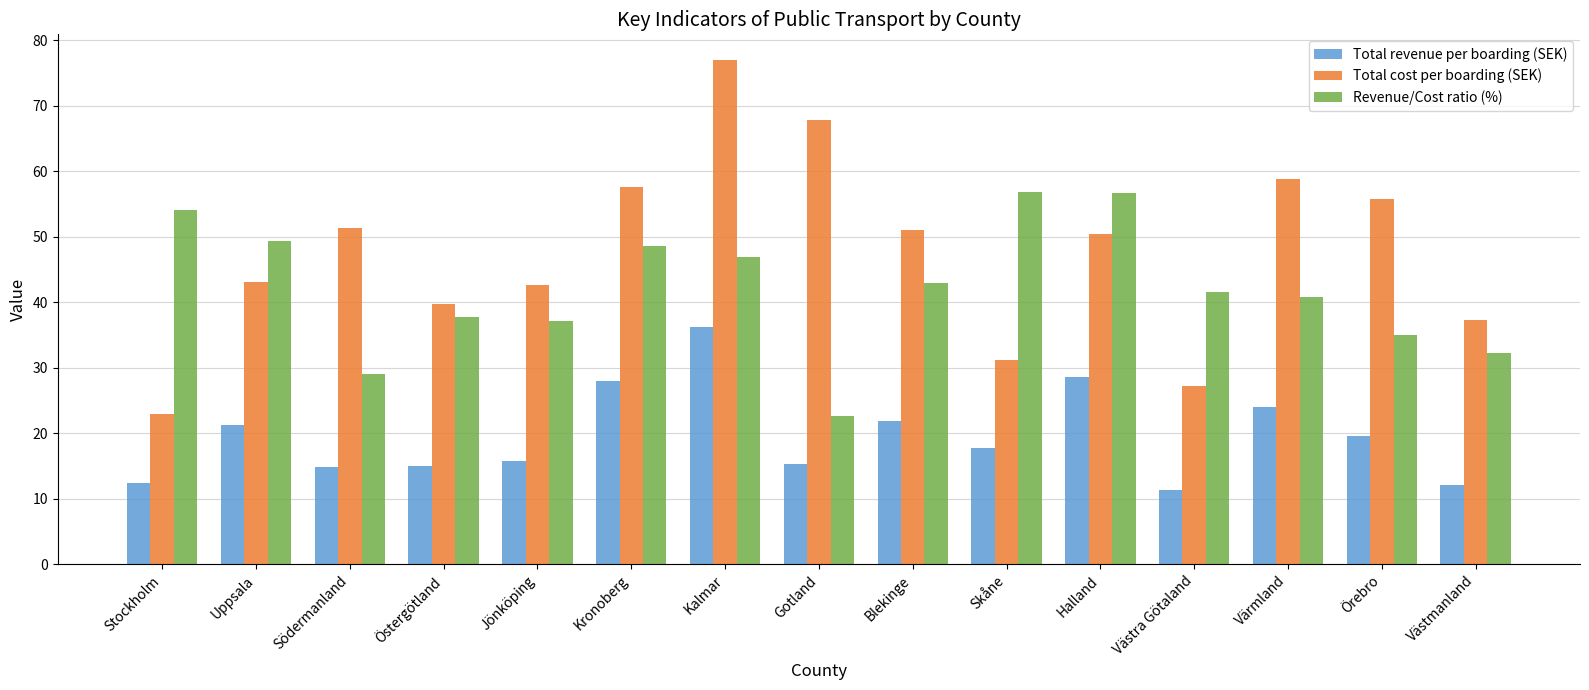

What is the difference between the highest and lowest values at Jönköping?

26.8